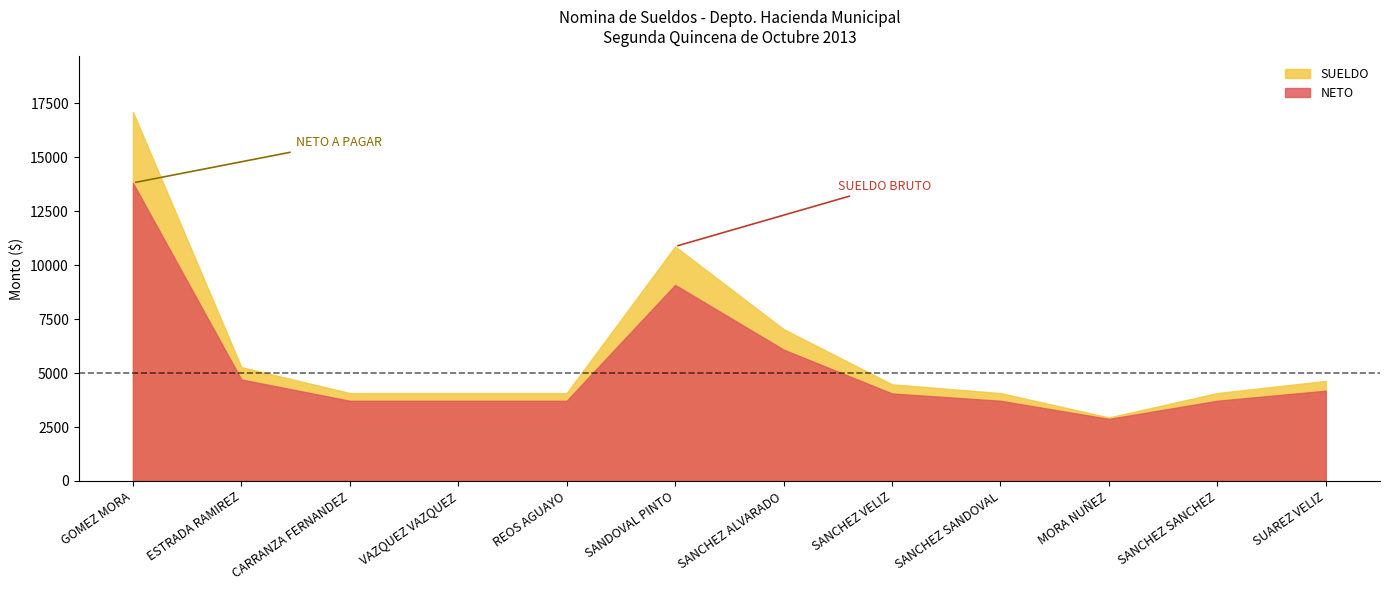

How many values in the NETO series exceed 4053?

5